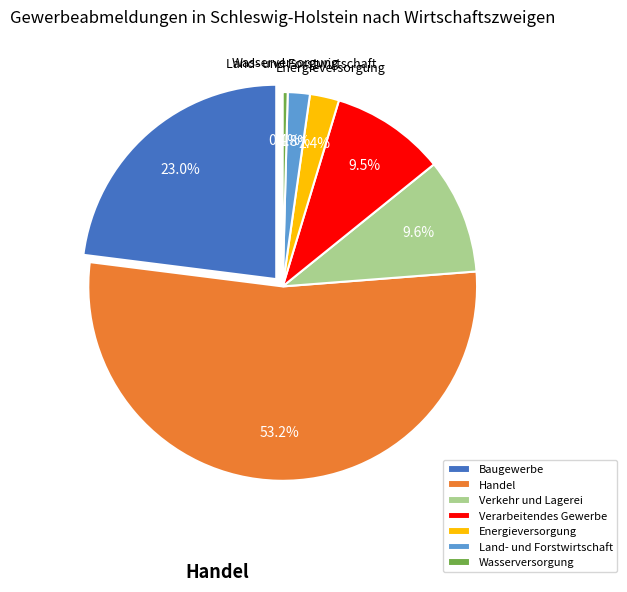

Is the sum of Baugewerbe and Verarbeitendes Gewerbe greater than half?

No